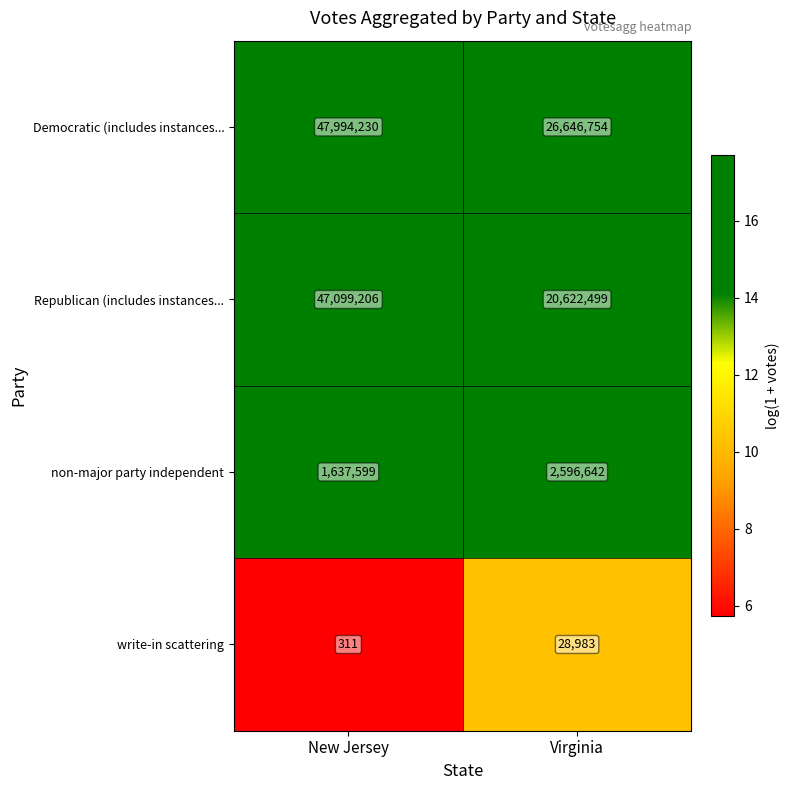

True or false: non-major party independent has a value of 1637599 at New Jersey.

True